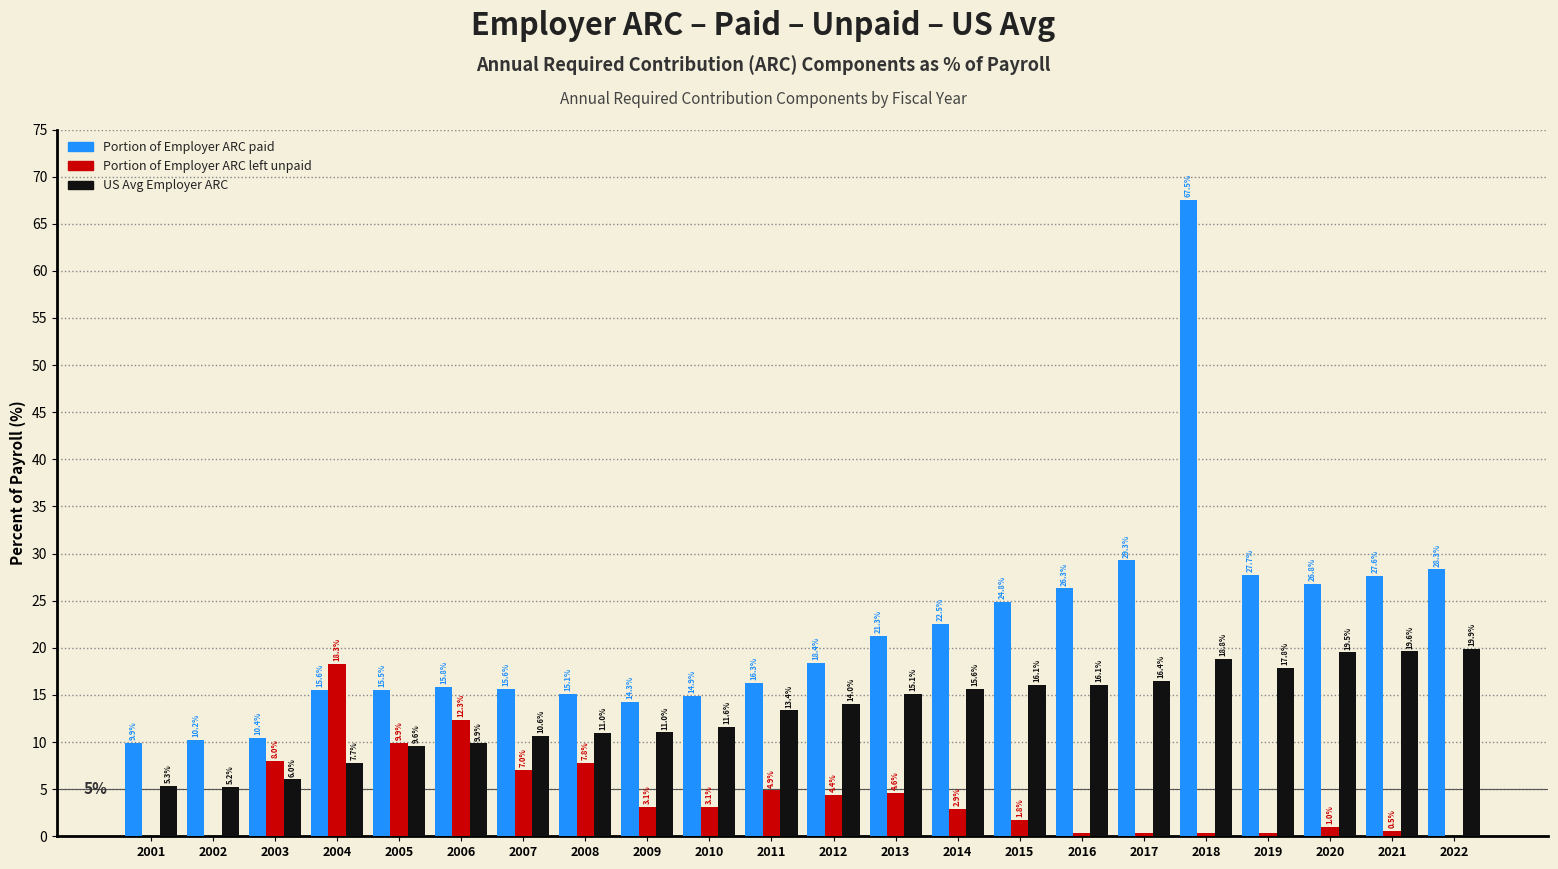

Where is Portion of Employer ARC paid nearest to the value 38?

2017